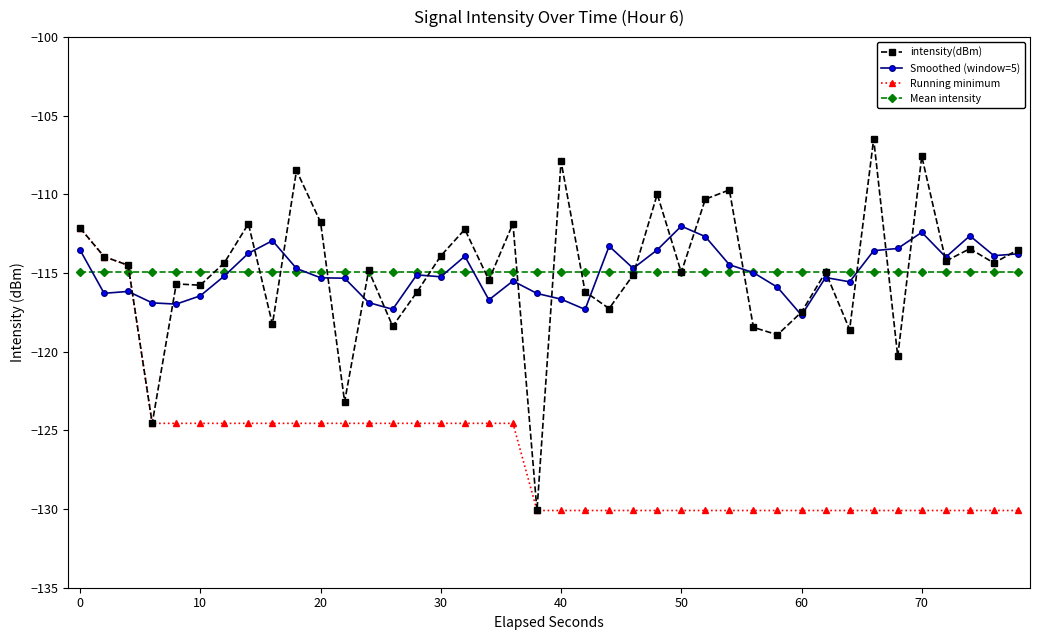

What is the highest value of the Smoothed (window=5) series?

-112.0